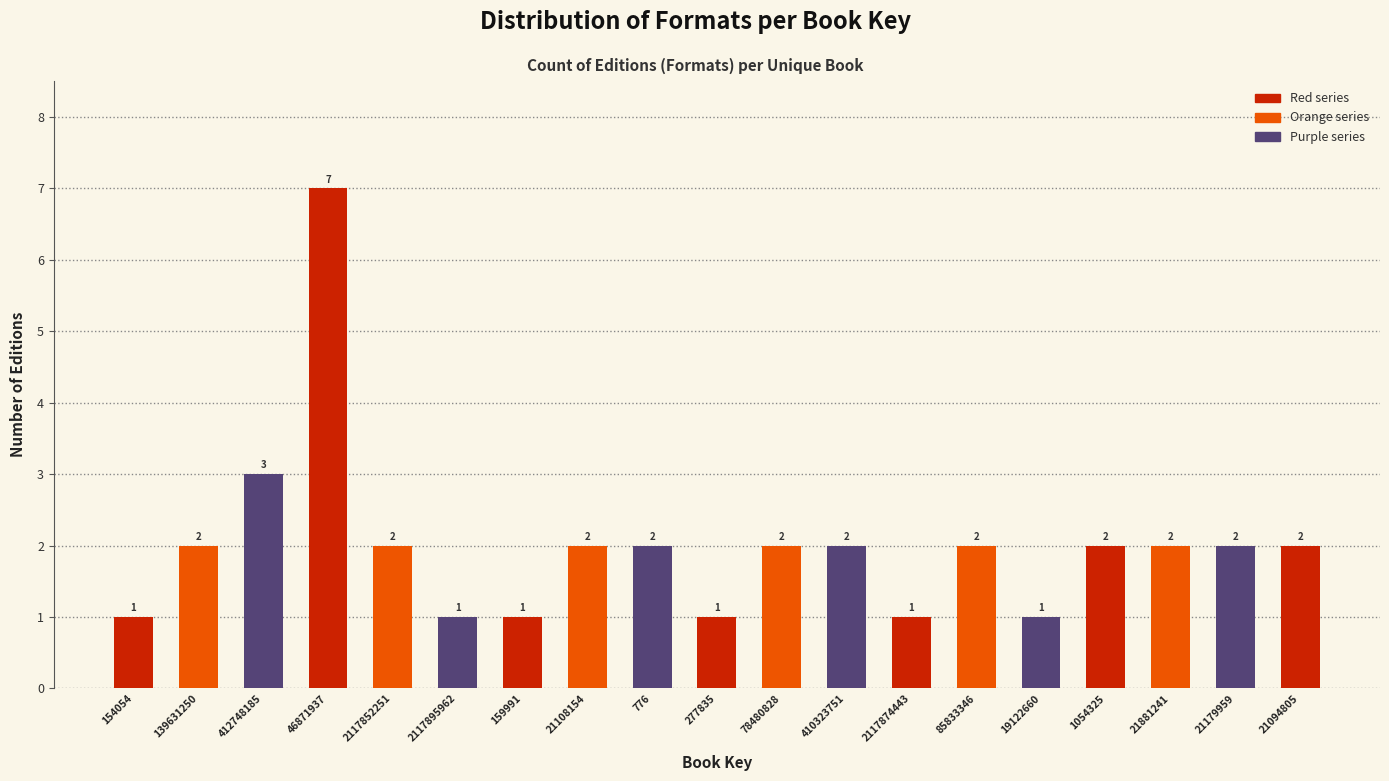

Reading left to right, extract all data points from this chart.

1	2	3	7	2	1	1	2	2	1	2	2	1	2	1	2	2	2	2